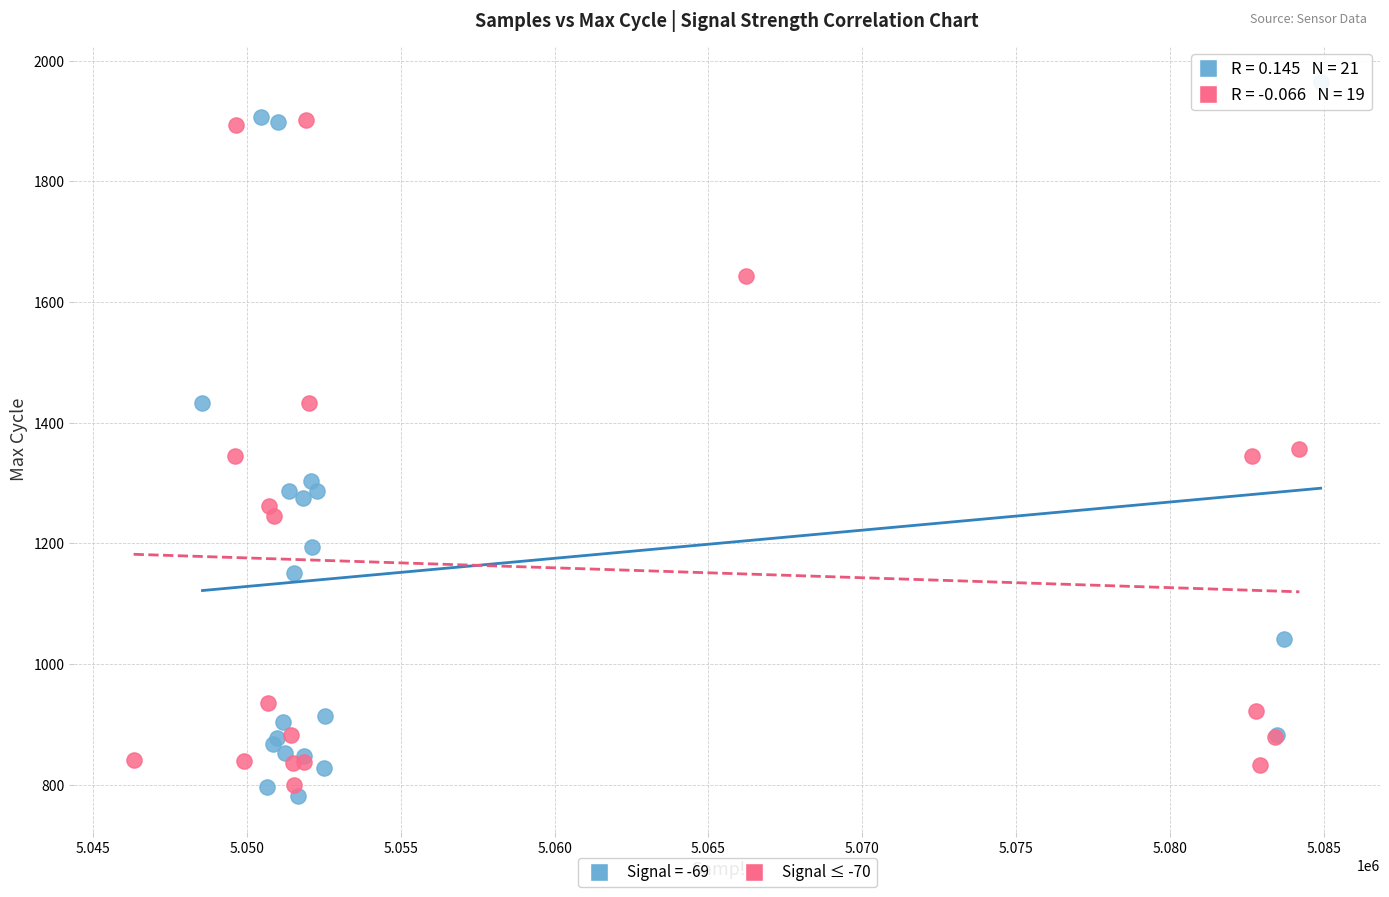

Which series reaches the maximum Y coordinate?

Signal = -69